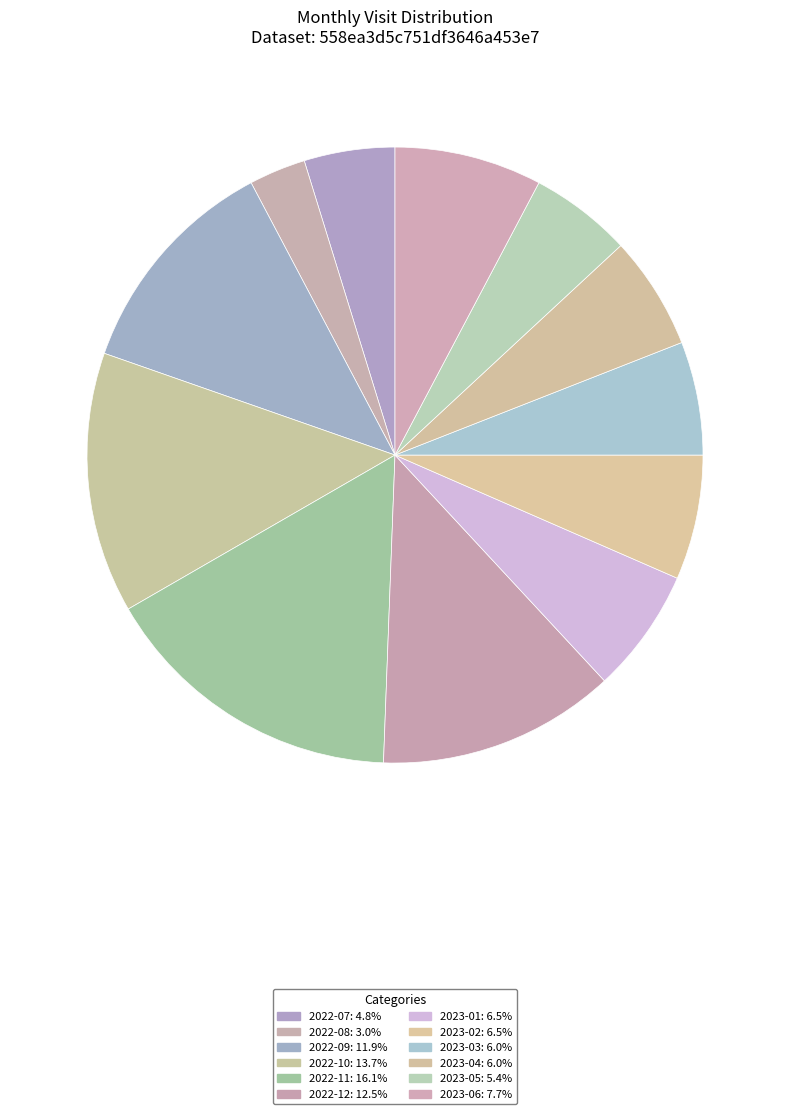

Which category has the biggest portion of the pie?

2022-11